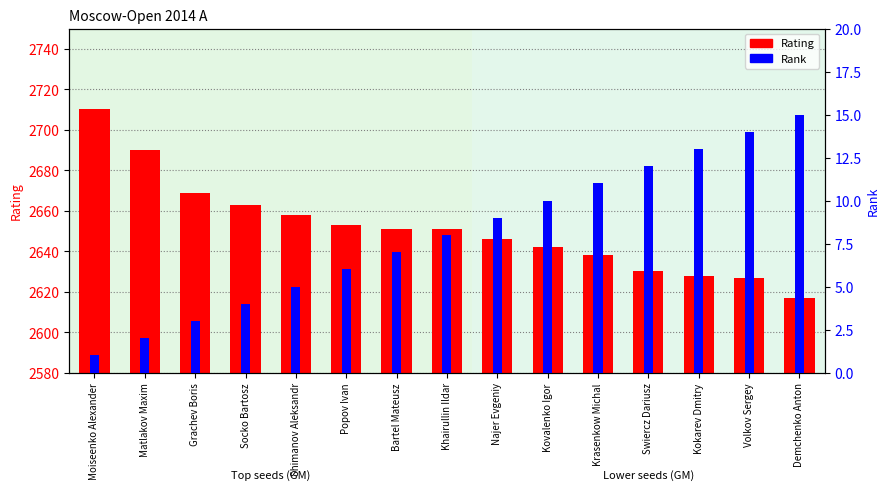

At which label does Rank first exceed 8?

Najer Evgeniy